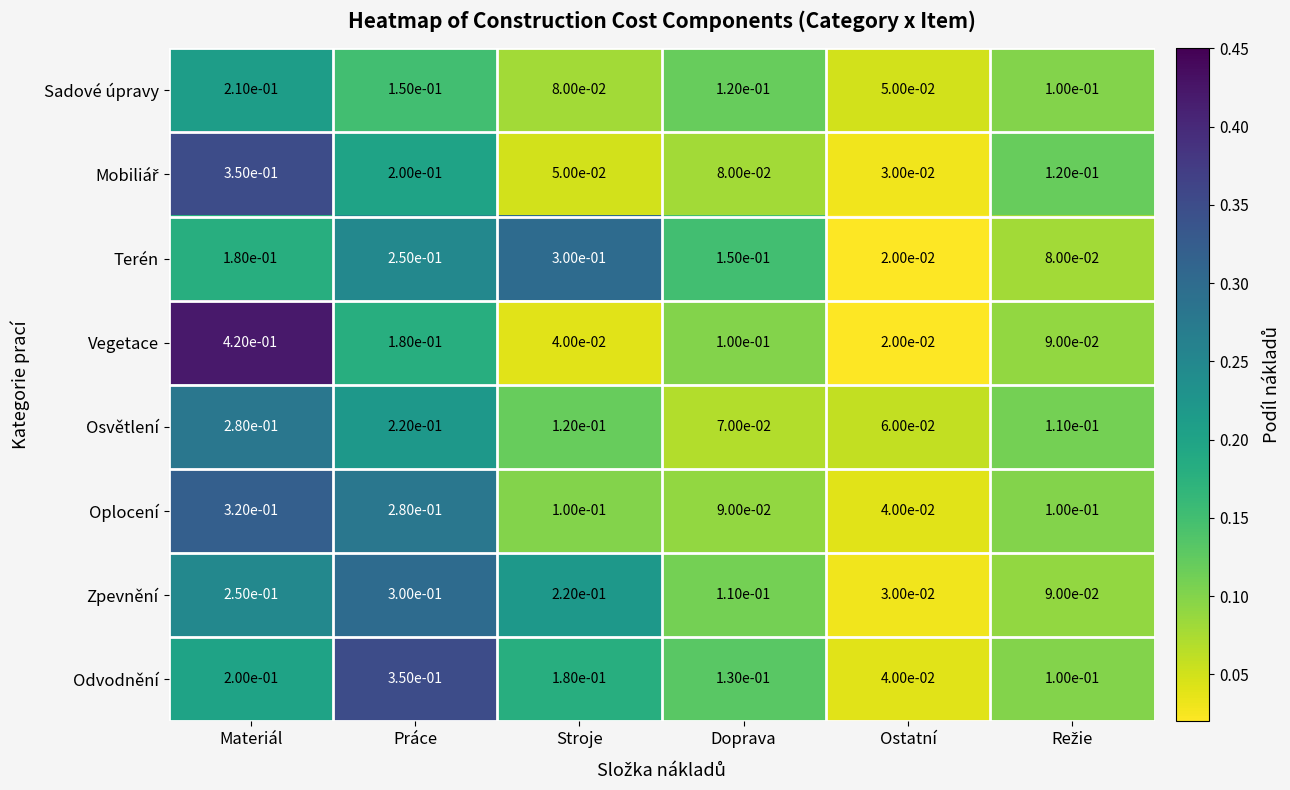

At which category does the chart reach its peak across all series?

Materiál